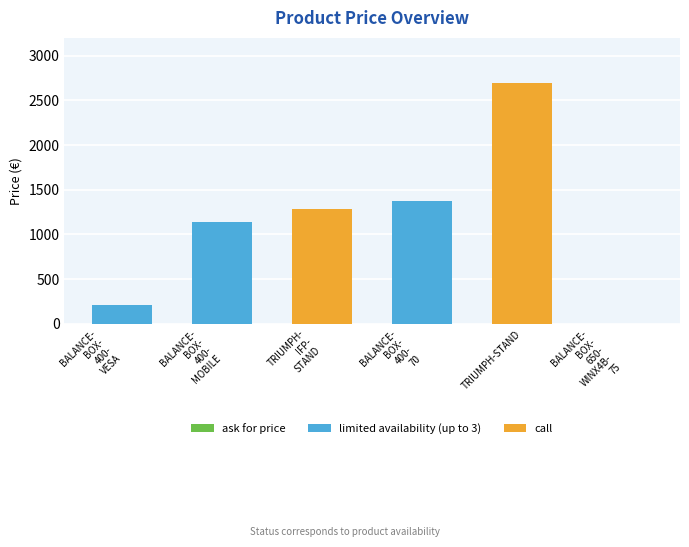

The chart shows a value of 2699.0 at TRIUMPH-STAND. True or false?

True